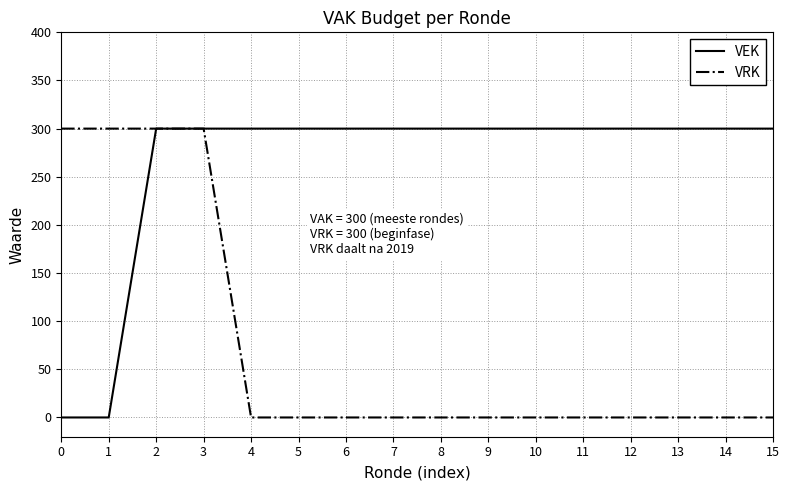

Does the chart have visible grid lines?

Yes